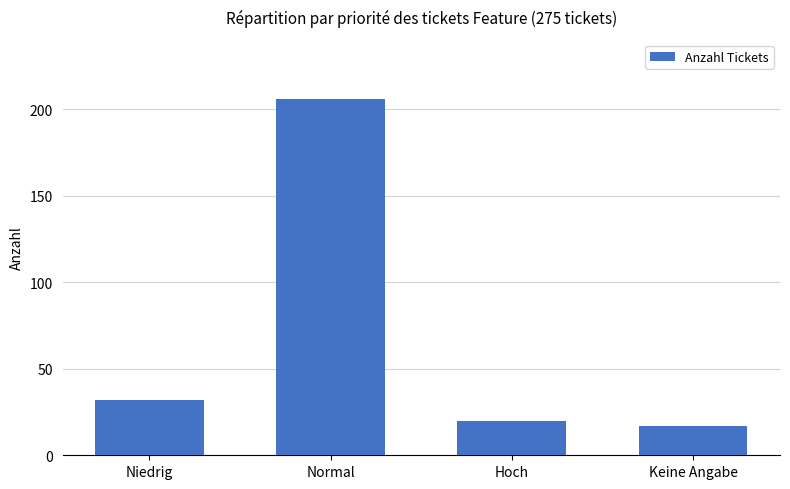

Does the chart contain stacked bars?

No